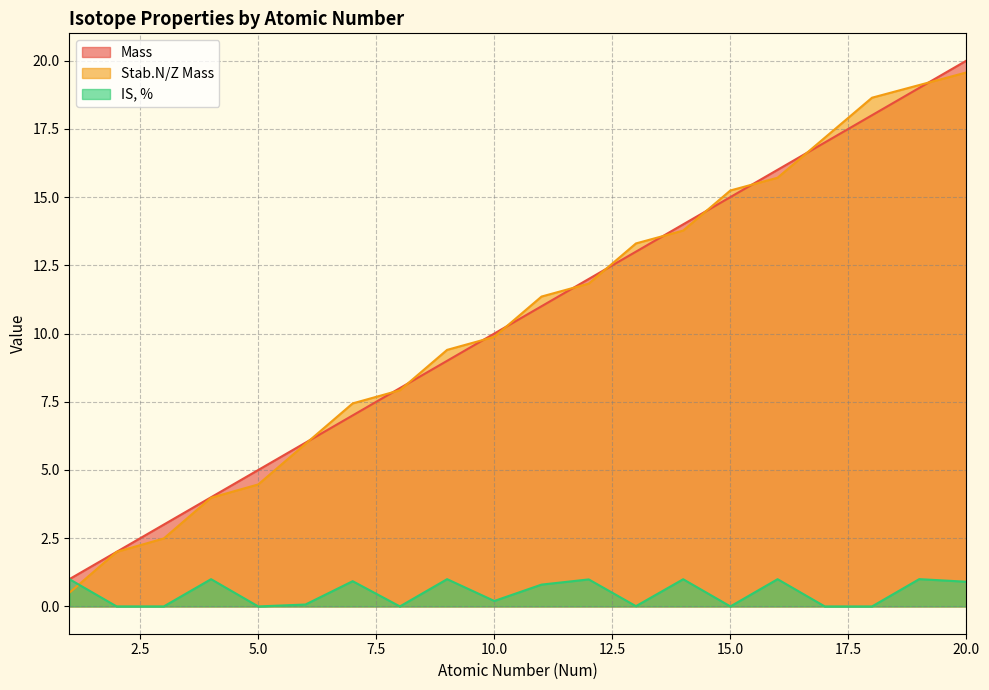

What value does the Stab.N/Z Mass series have at 4?

4.0